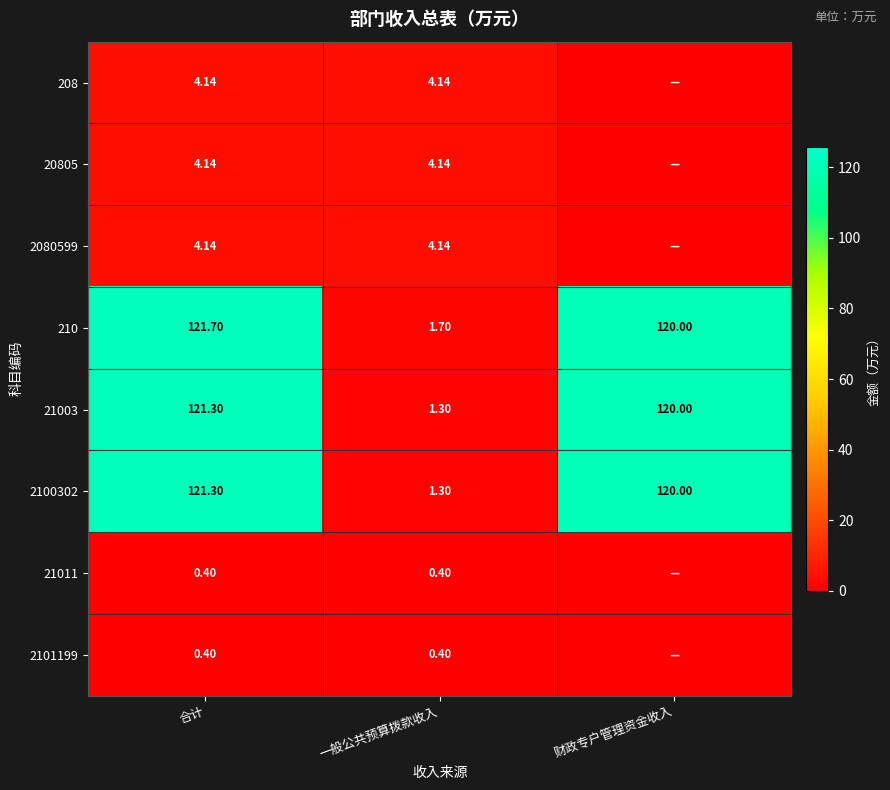

Rank the categories by 210 value from lowest to highest.

一般公共预算拨款收入, 财政专户管理资金收入, 合计